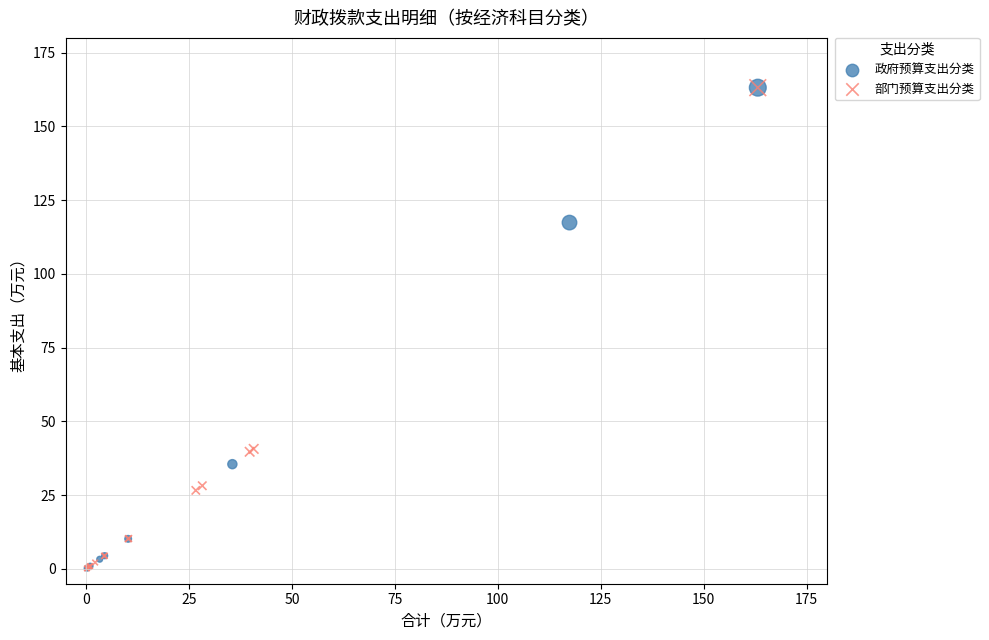

What are all the series names shown in the legend?

政府预算支出分类, 部门预算支出分类